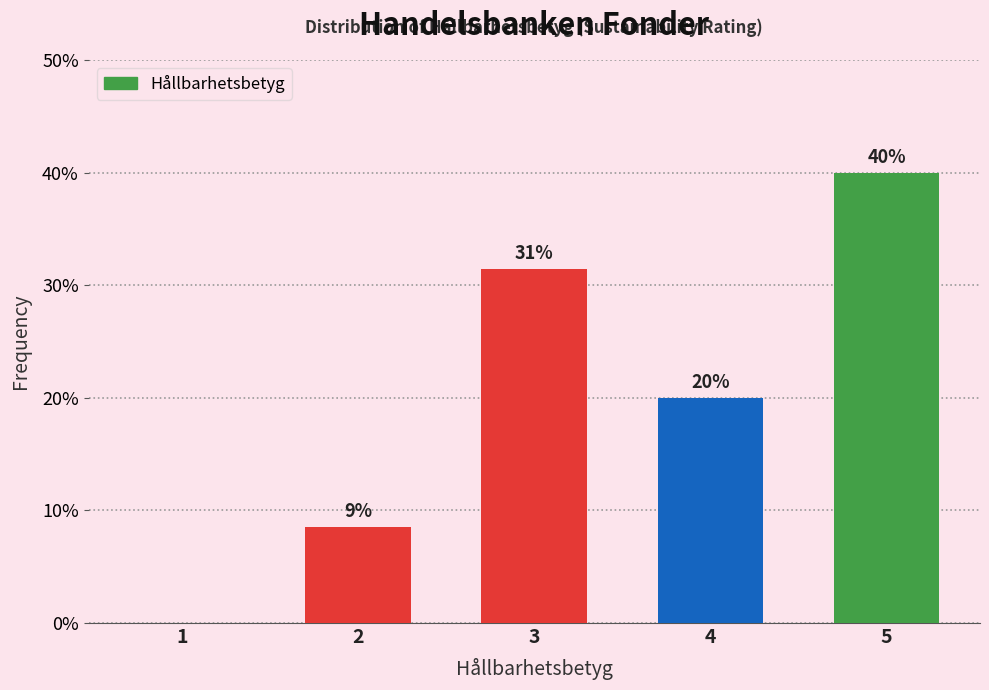

What value does the data have at 2?

8.6